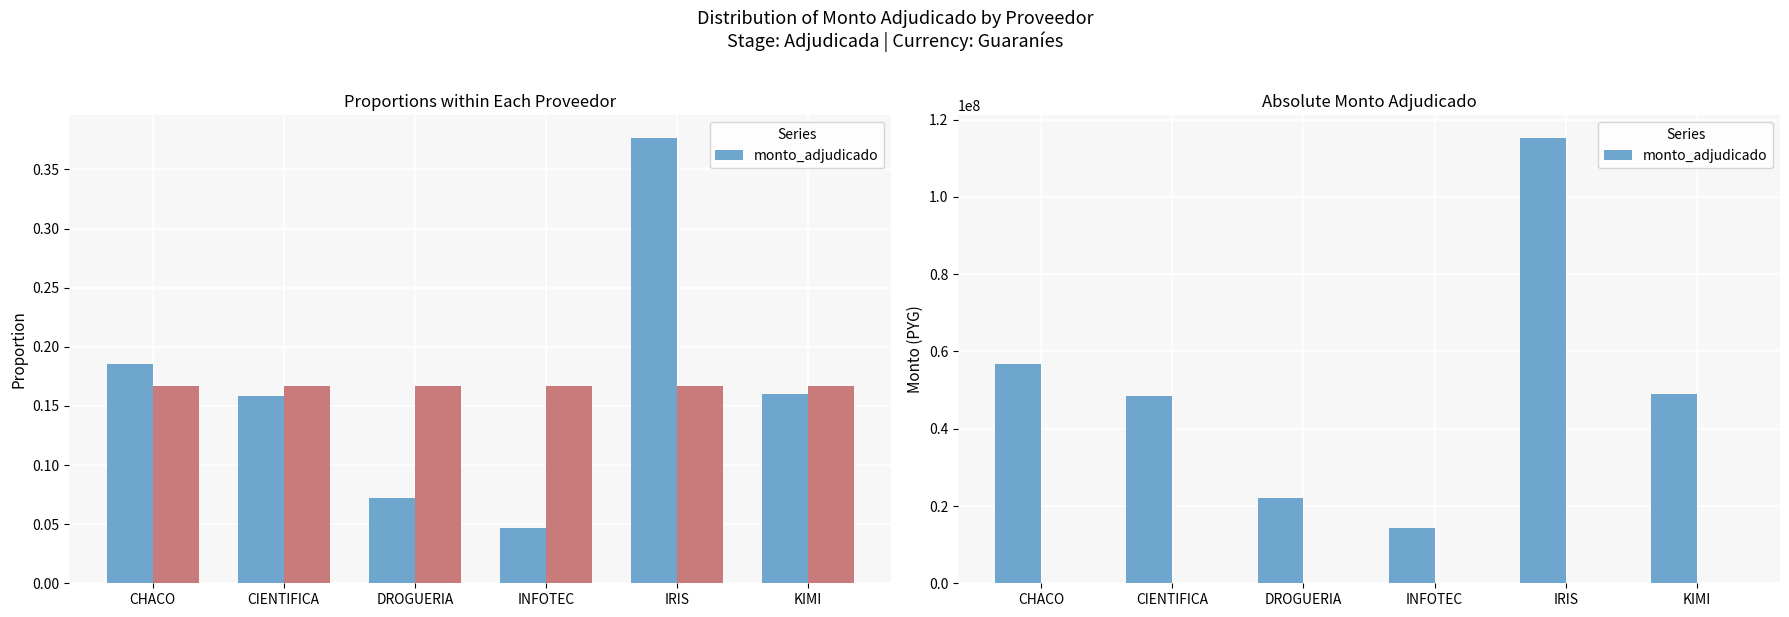

Which category has the highest value across all series?

IRIS